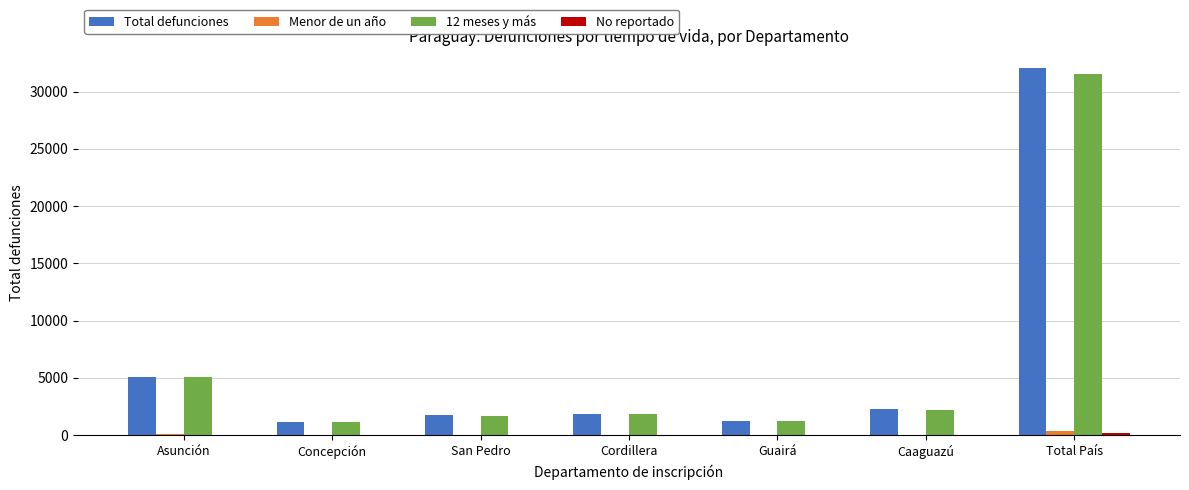

Which series changed the most between San Pedro and Total País?

Total defunciones